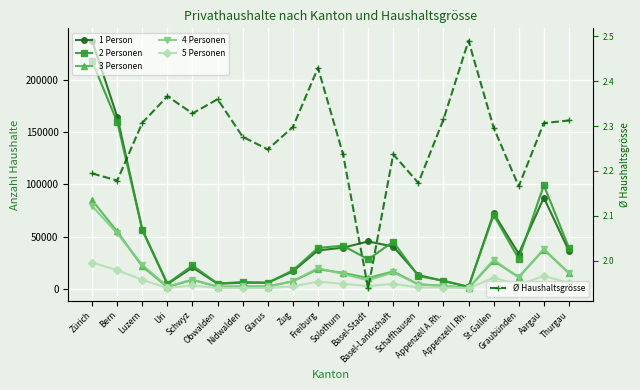

What is the difference between the 2 Personen values at Aargau and Appenzell I.Rh.?

97285.0